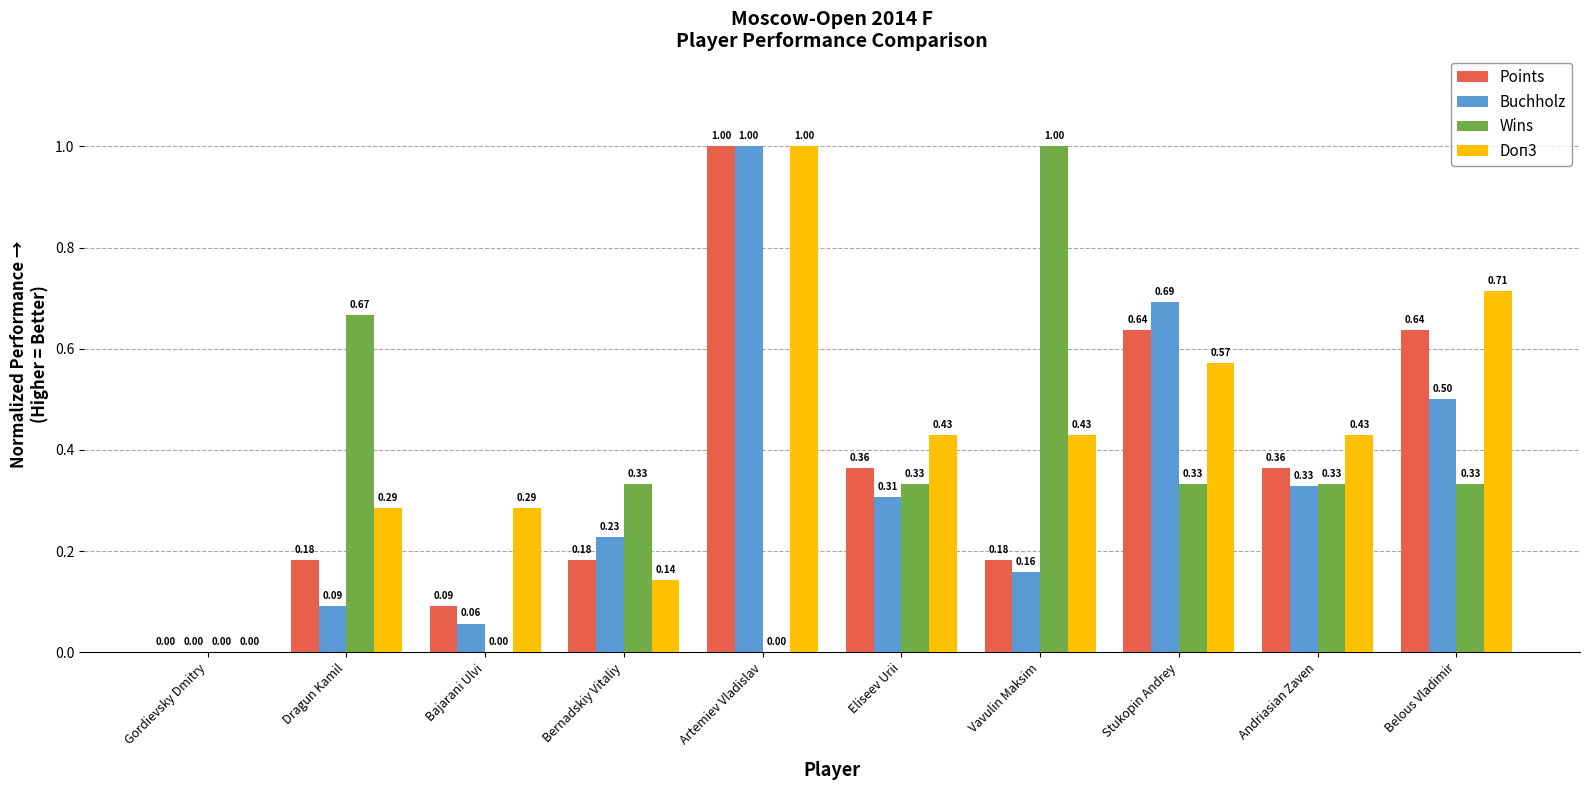

What is the sum of all Wins values?

3.3